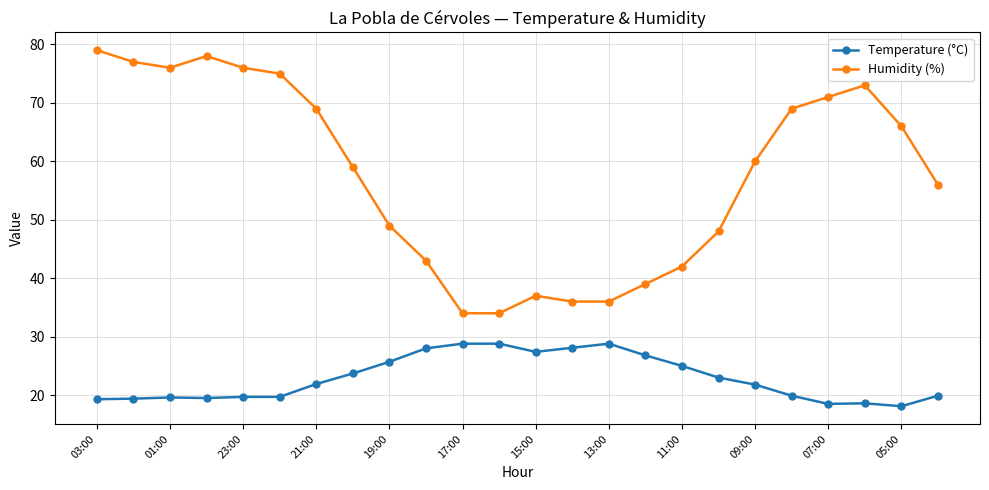

What is the minimum value for Humidity (%)?

34.0